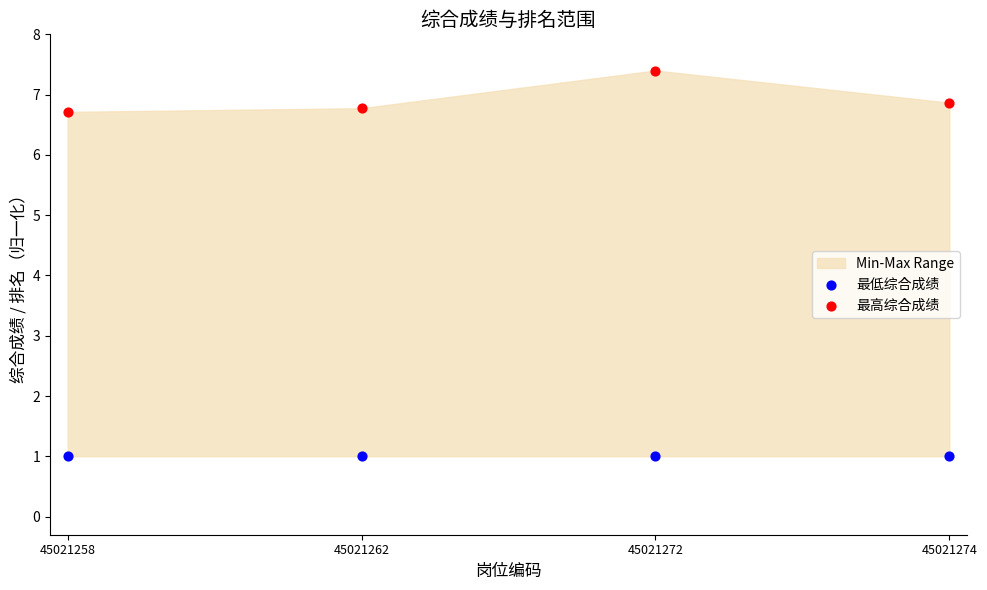

In the 最高综合成绩 series, what Y value is closest to 7?

6.9